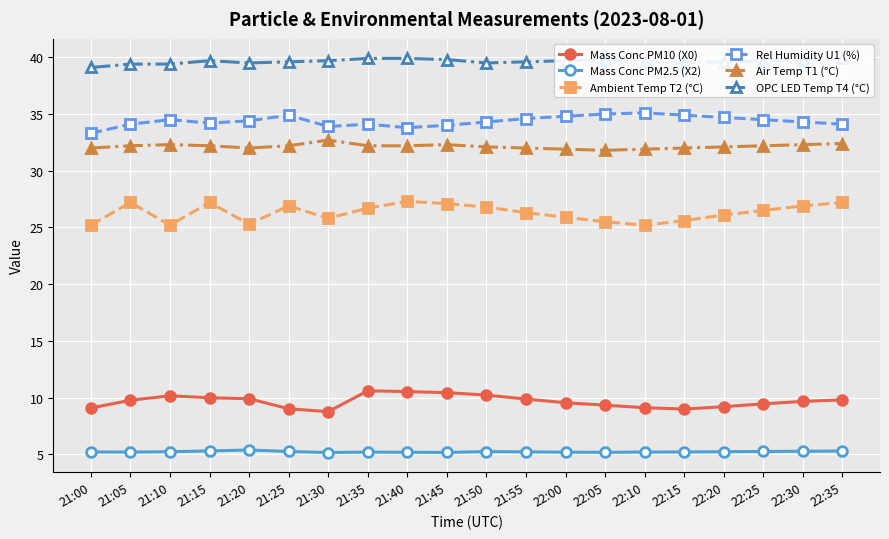

What are all the series names shown in the legend?

Mass Conc PM10 (X0), Mass Conc PM2.5 (X2), Ambient Temp T2 (°C), Rel Humidity U1 (%), Air Temp T1 (°C), OPC LED Temp T4 (°C)